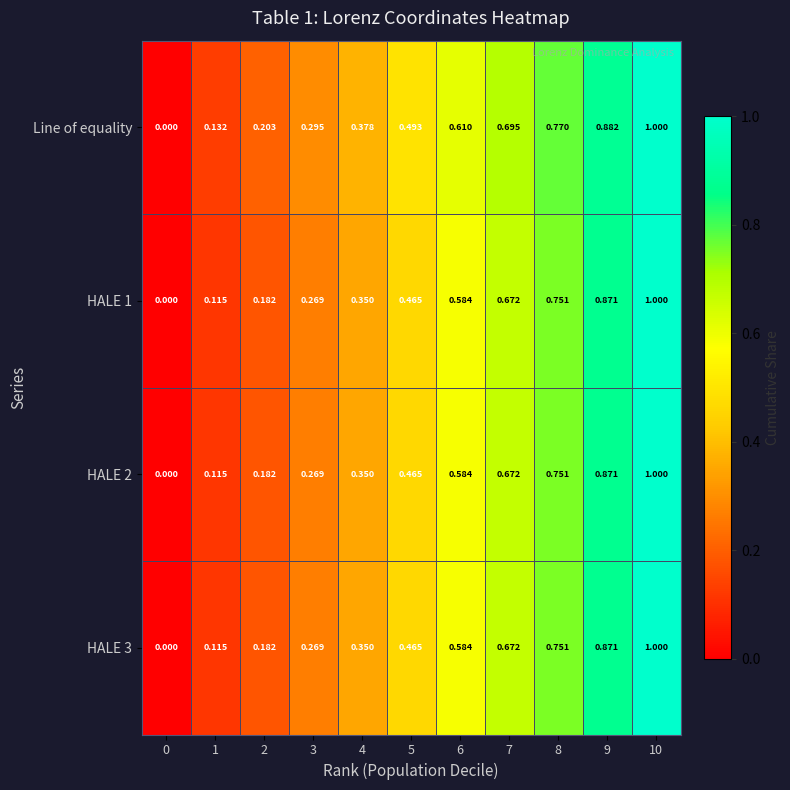

Which series has the largest total across all categories?

Line of equality